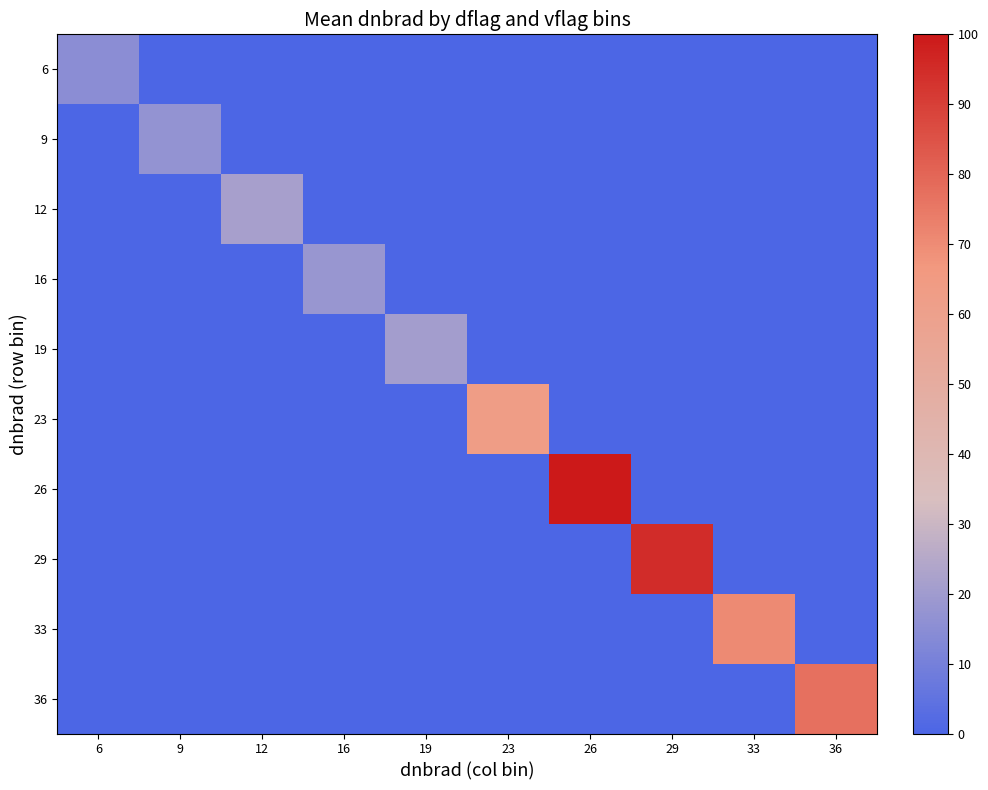

What is the spread (max minus min) of values at 16?

18.2